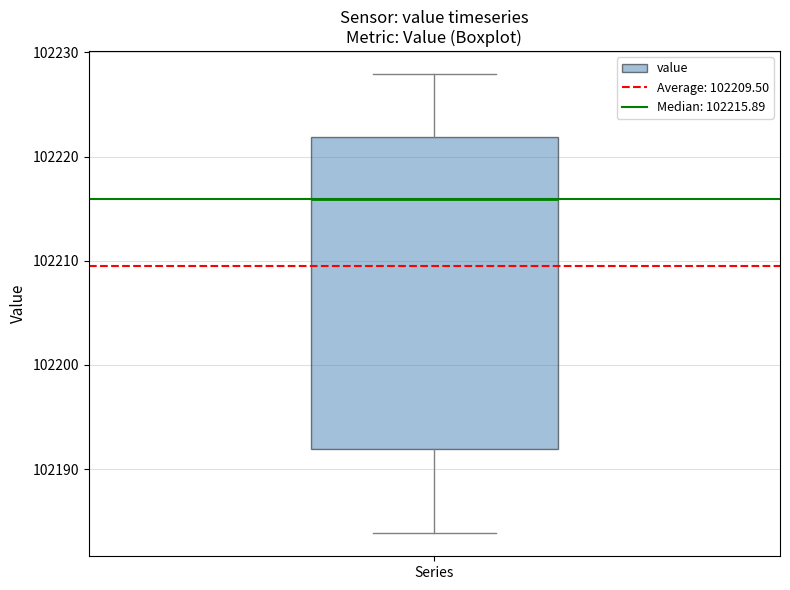

Read this box plot against the y-axis: the position of the median line, the range covered by the box, and the ends of both whiskers. The values are not printed on the chart, so give them approximately, as read against the axis.

median 102216, box 102192 to 102222, whiskers 102184 to 102228